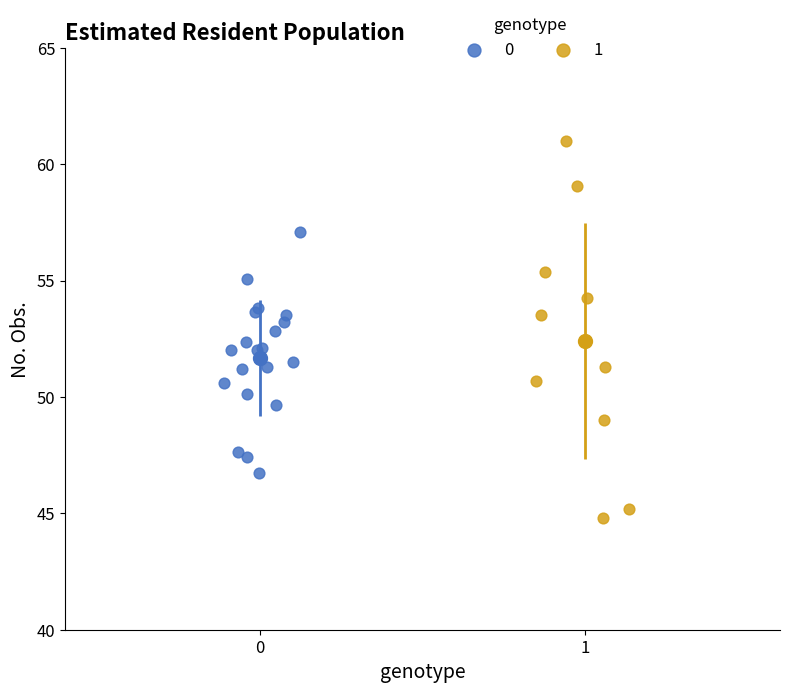

Which series contains the highest Y value?

1